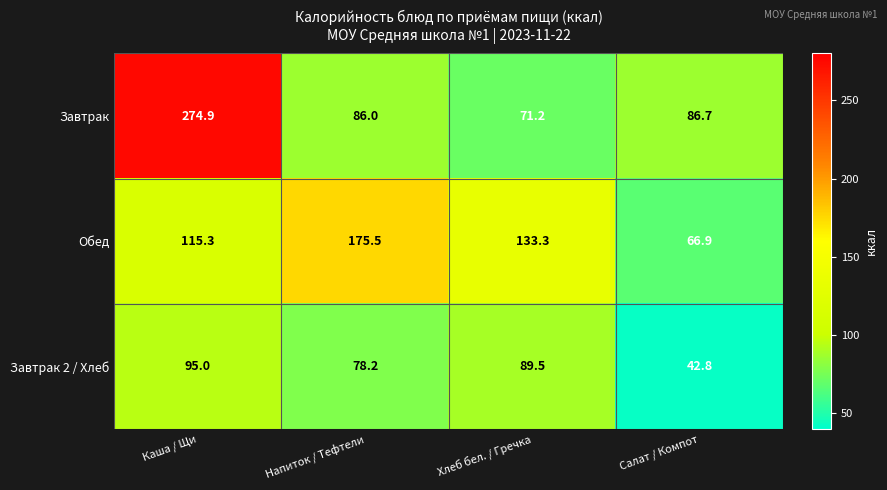

Reading right to left, what are all the values shown in this chart?

Завтрак: Салат / Компот=86.7	Хлеб бел. / Гречка=71.2	Напиток / Тефтели=86.0	Каша / Щи=274.9
Обед: Салат / Компот=66.9	Хлеб бел. / Гречка=133.3	Напиток / Тефтели=175.5	Каша / Щи=115.3
Завтрак 2 / Хлеб: Салат / Компот=42.8	Хлеб бел. / Гречка=89.5	Напиток / Тефтели=78.2	Каша / Щи=95.0